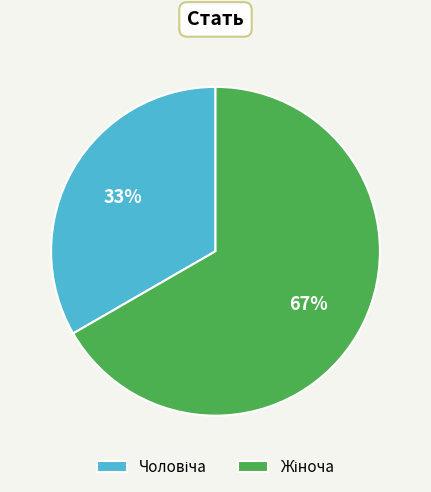

Is there any slice that represents more than half of the pie?

Yes